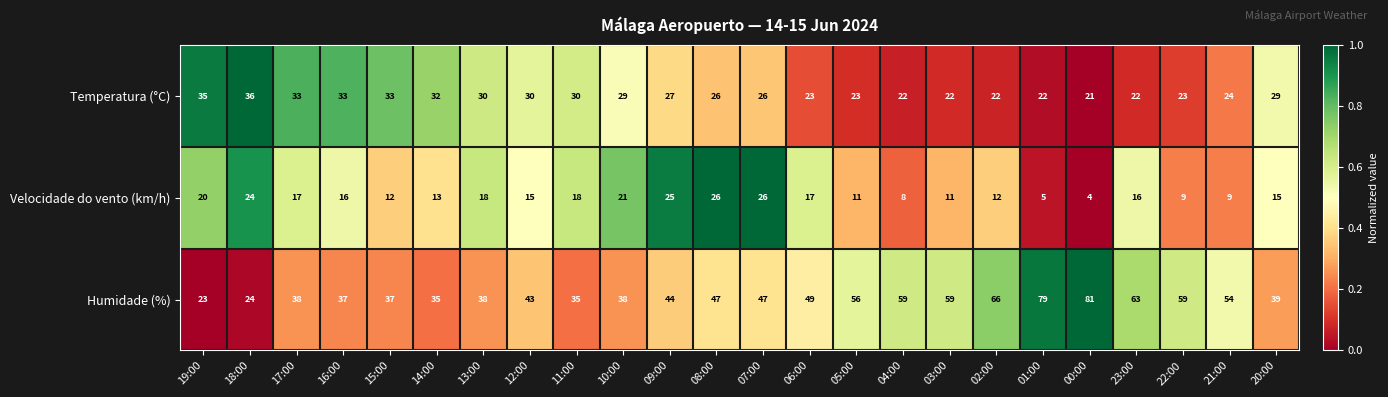

Which series has the largest range (max minus min)?

Humidade (%)